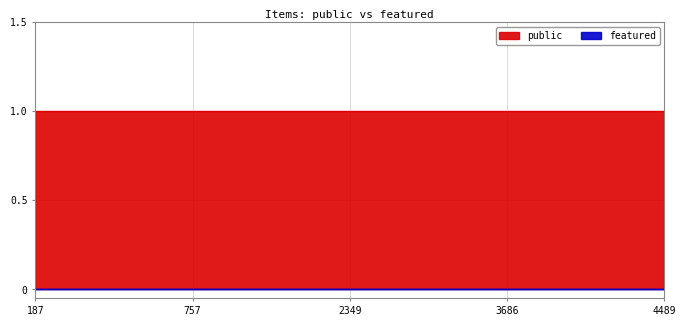

Does the chart display data point markers on the line(s)?

No